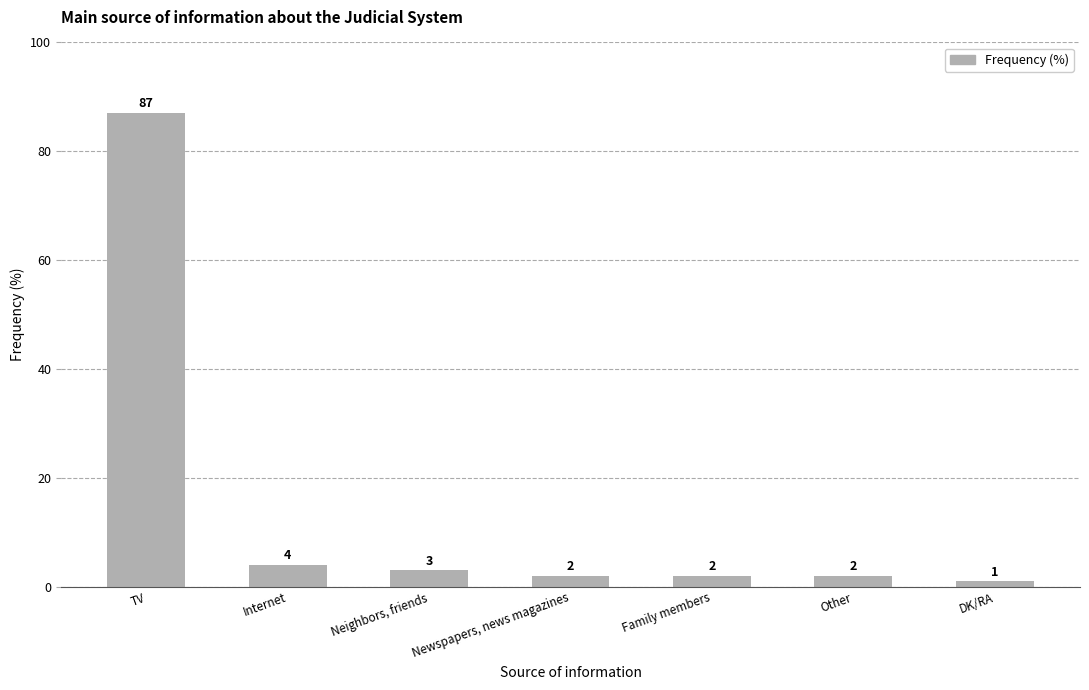

What is the label of the 2nd bar from the right?

Other